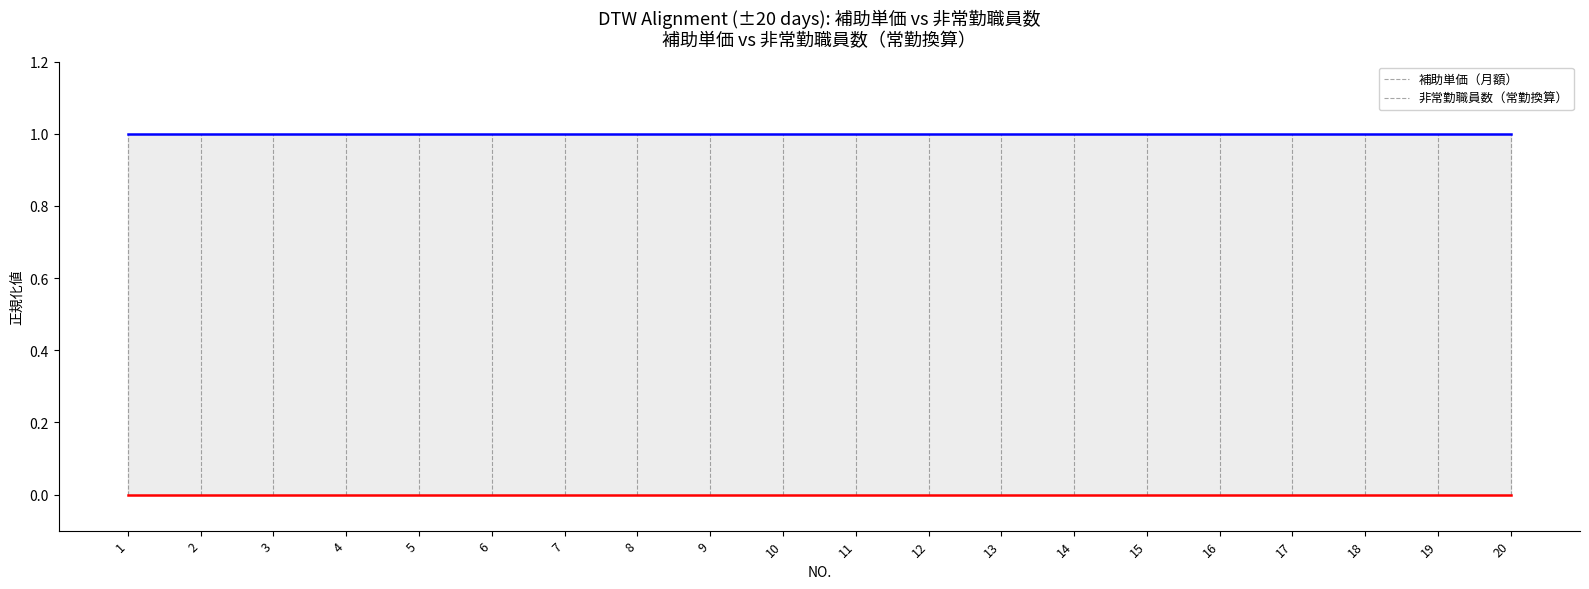

True or false: 非常勤職員数（常勤換算） has a value of 0 at 3.

True